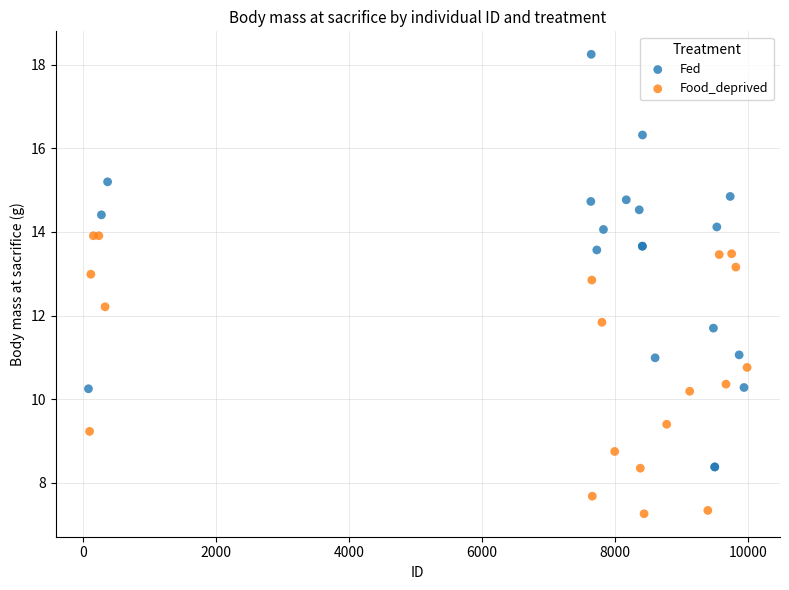

Which series contains the highest Y value?

Fed